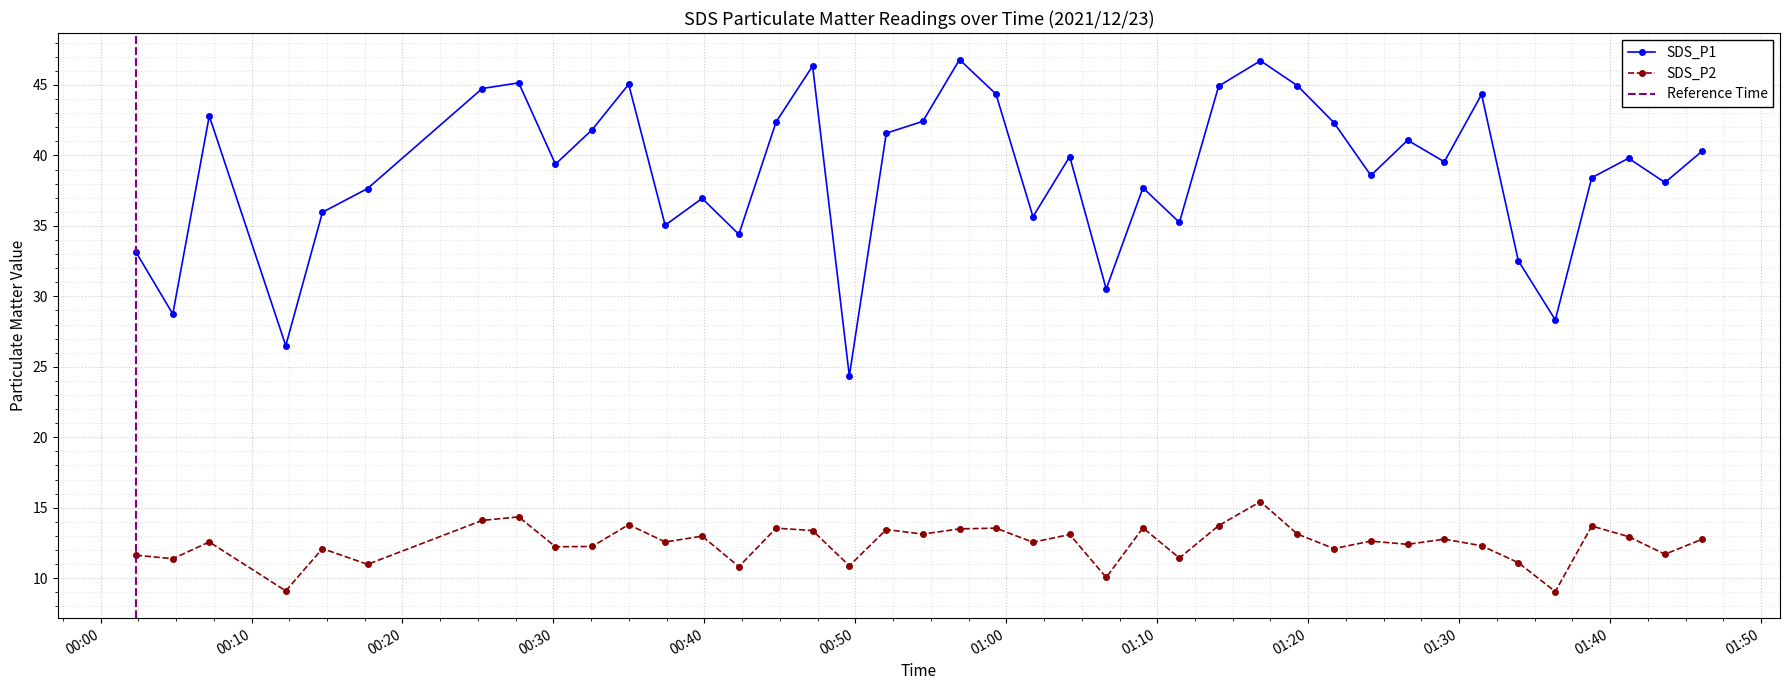

What is the spread (max minus min) of values at 2021/12/23 01:33:55?

21.4